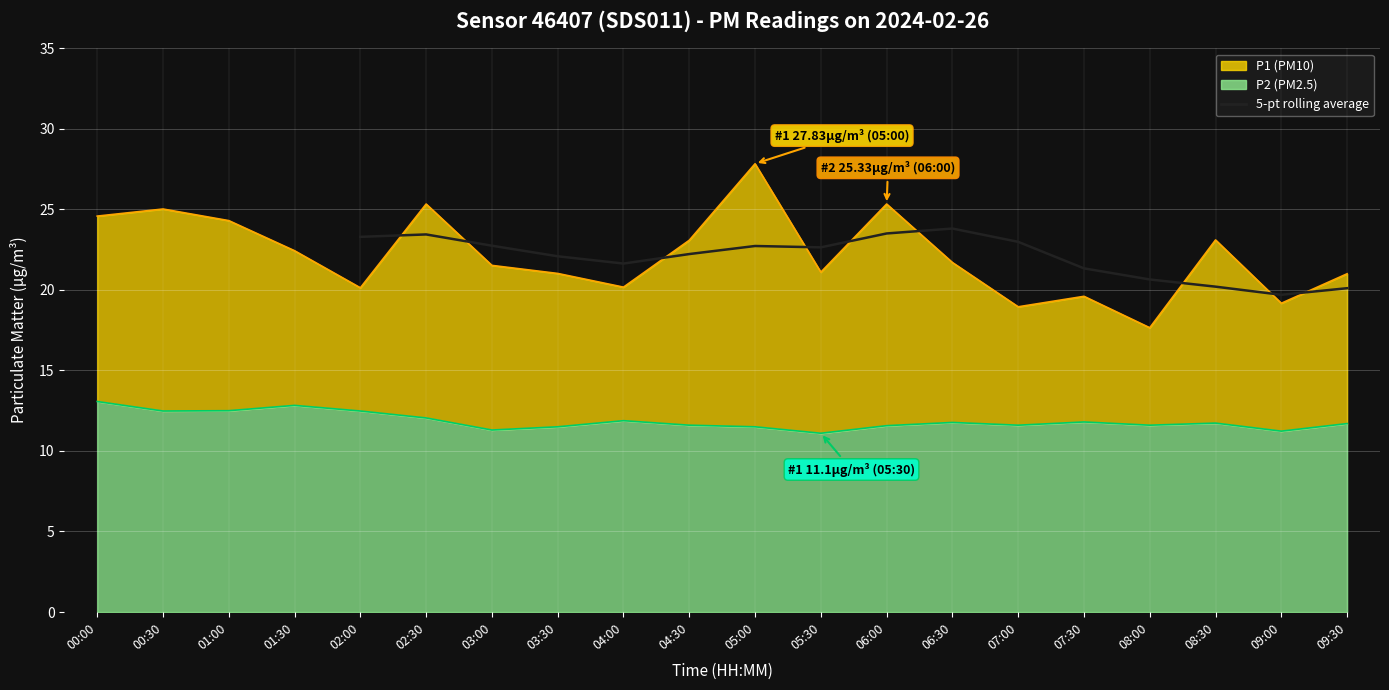

The chart shows a value of 40.0 at 04:30. True or false?

False